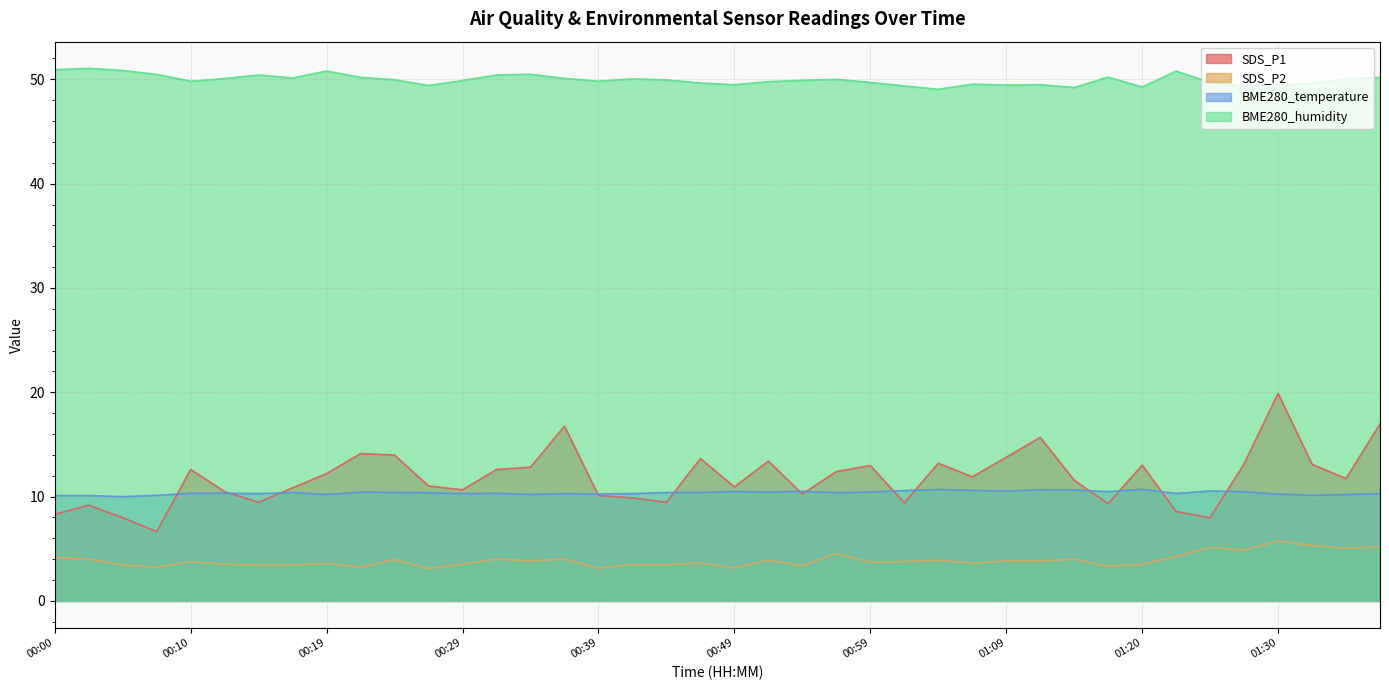

Which has a higher value, 01:25 or 00:56?

00:56